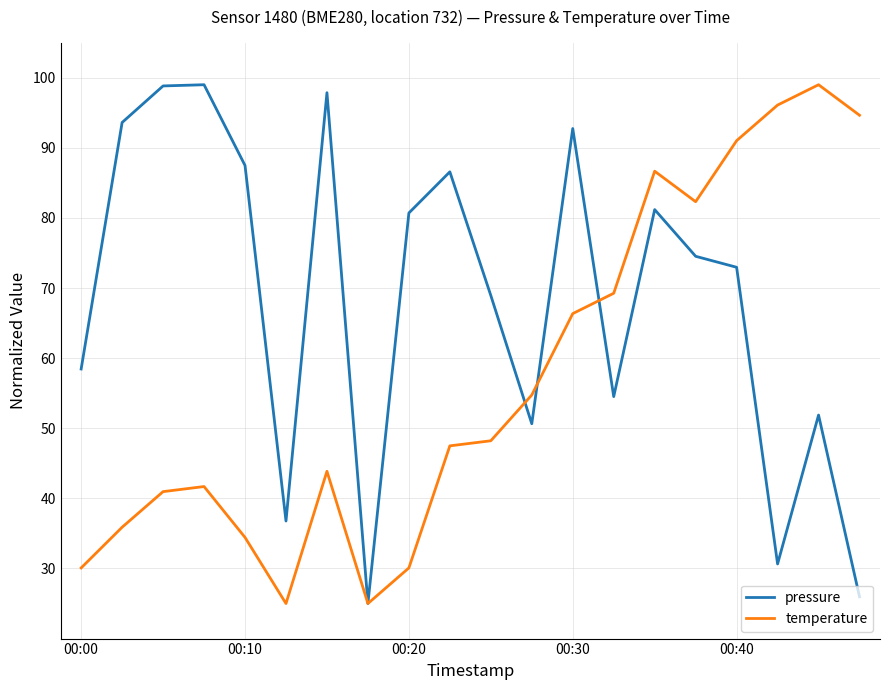

What is the highest value of the temperature series?

99.0